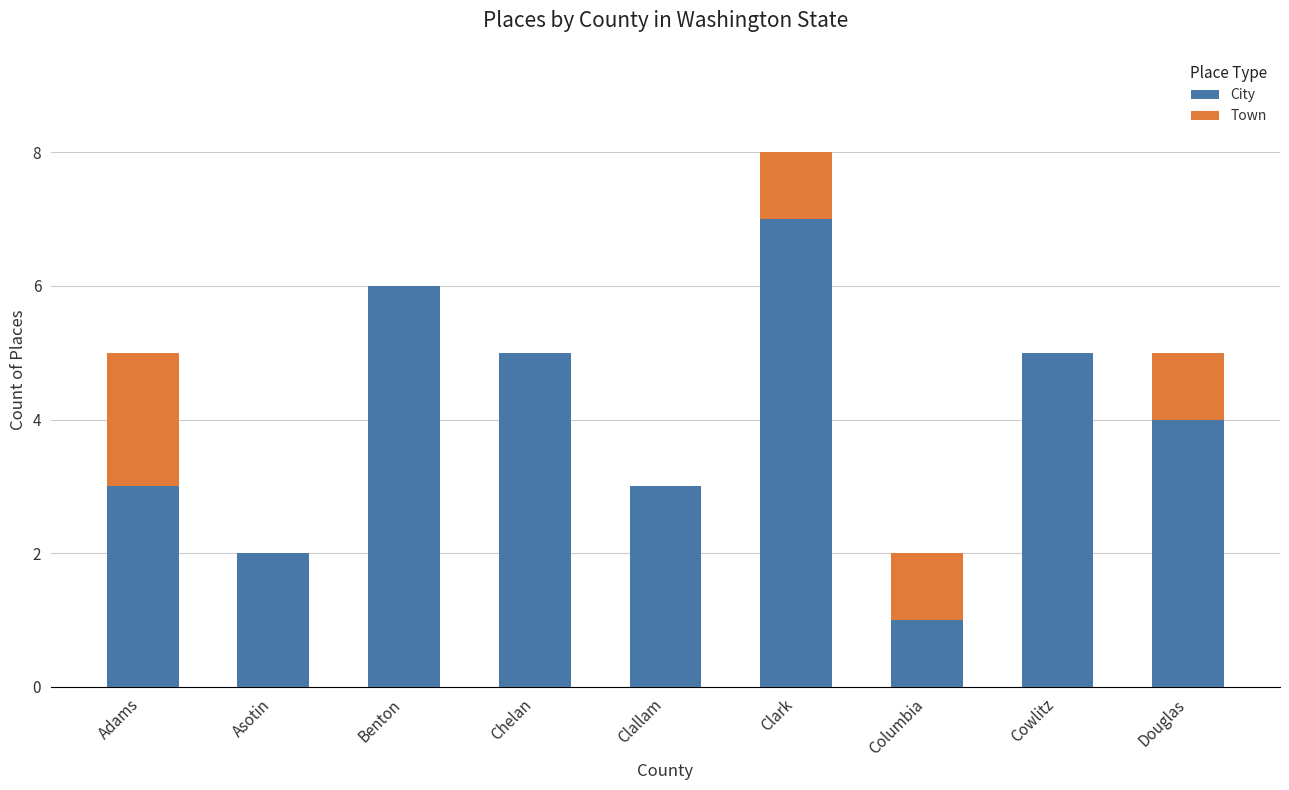

What is the sum of the City values at Cowlitz and Douglas?

9